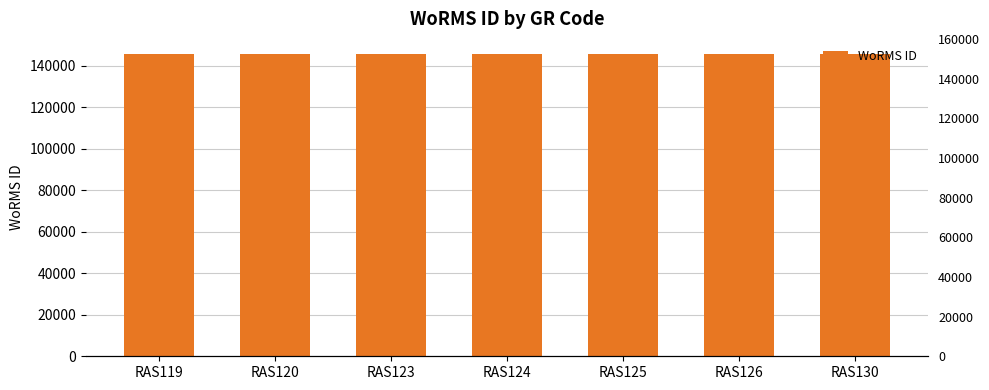

List the labels in order of value, largest first.

RAS126, RAS130, RAS125, RAS124, RAS123, RAS119, RAS120